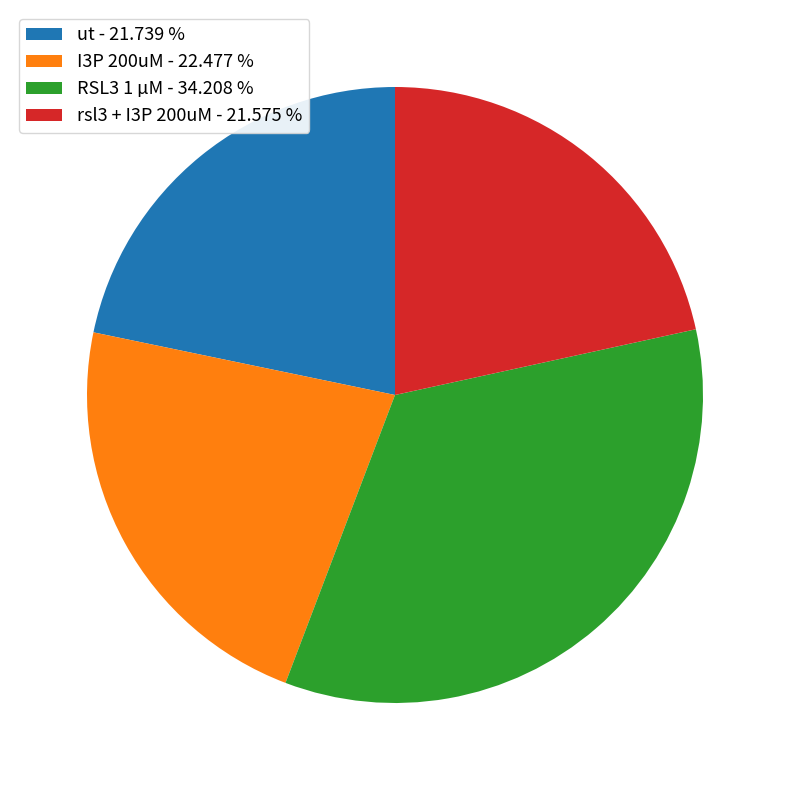

What is the largest slice in the pie chart?

RSL3 1 µM